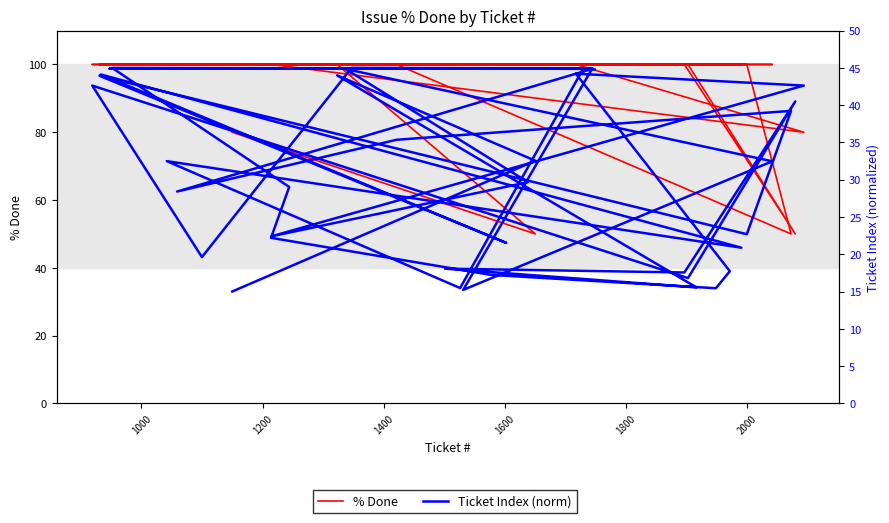

What is the difference between the maximum and minimum values in the % Done series?

50.0